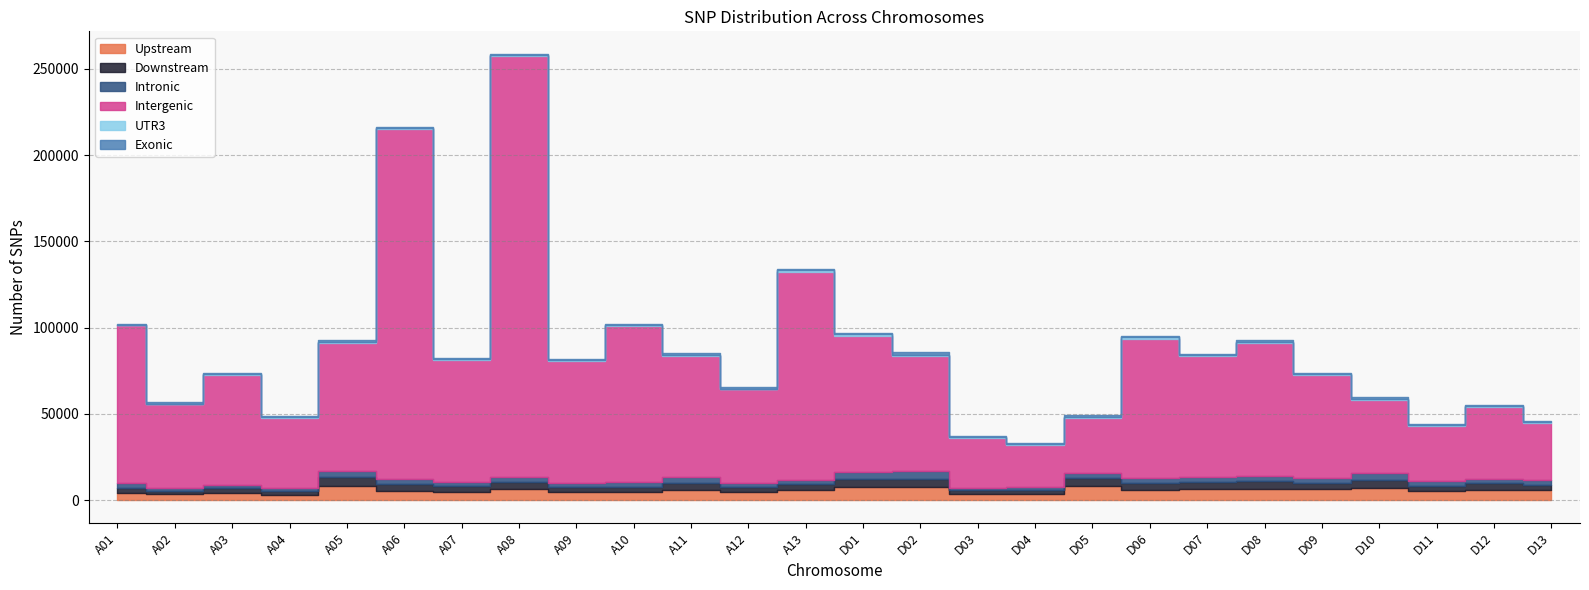

True or false: Upstream and Downstream cross at least once.

False